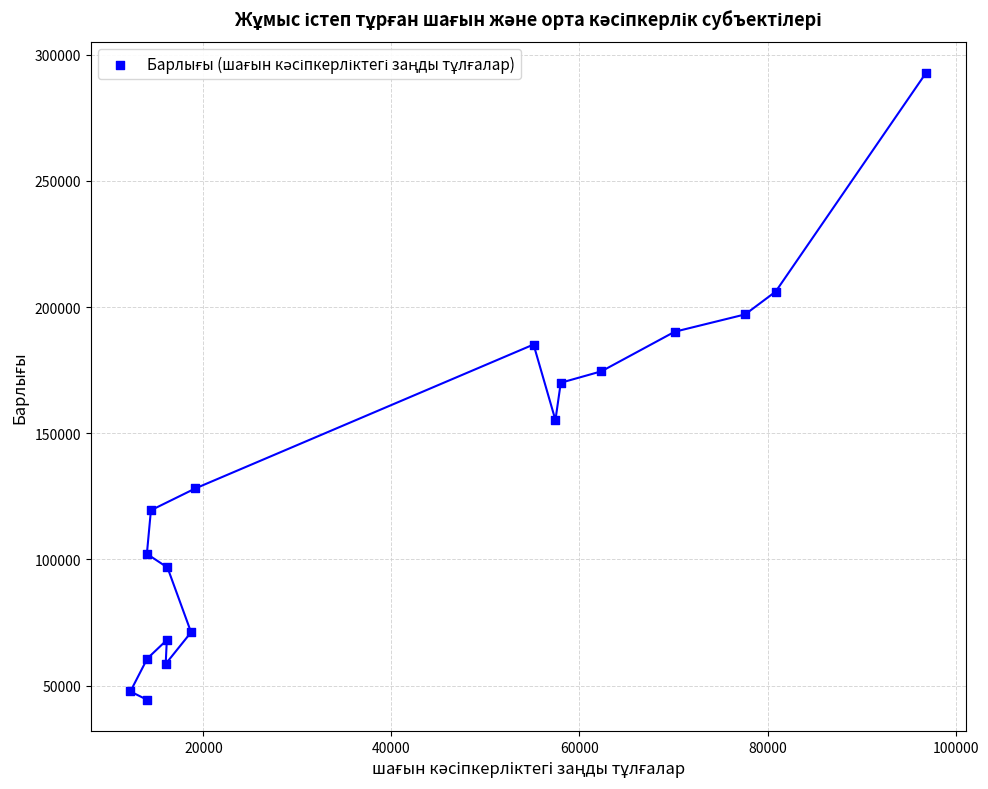

What is the range of X values (max minus min)?

84619